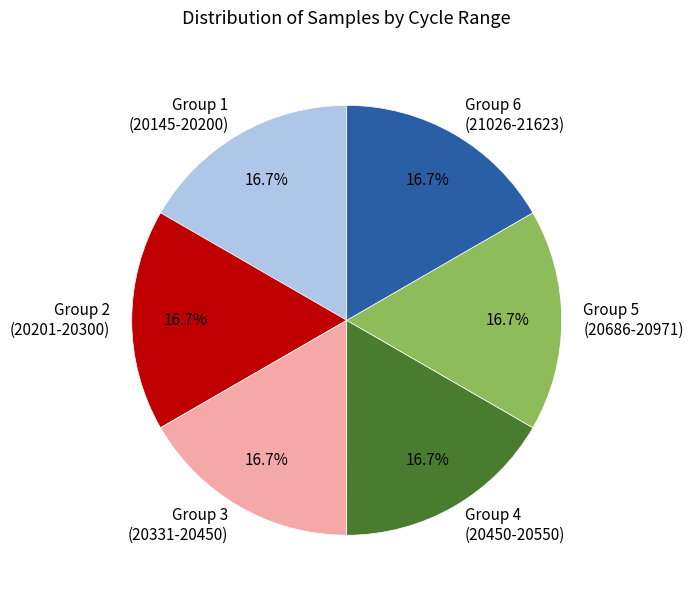

Is there any slice that represents more than half of the pie?

No